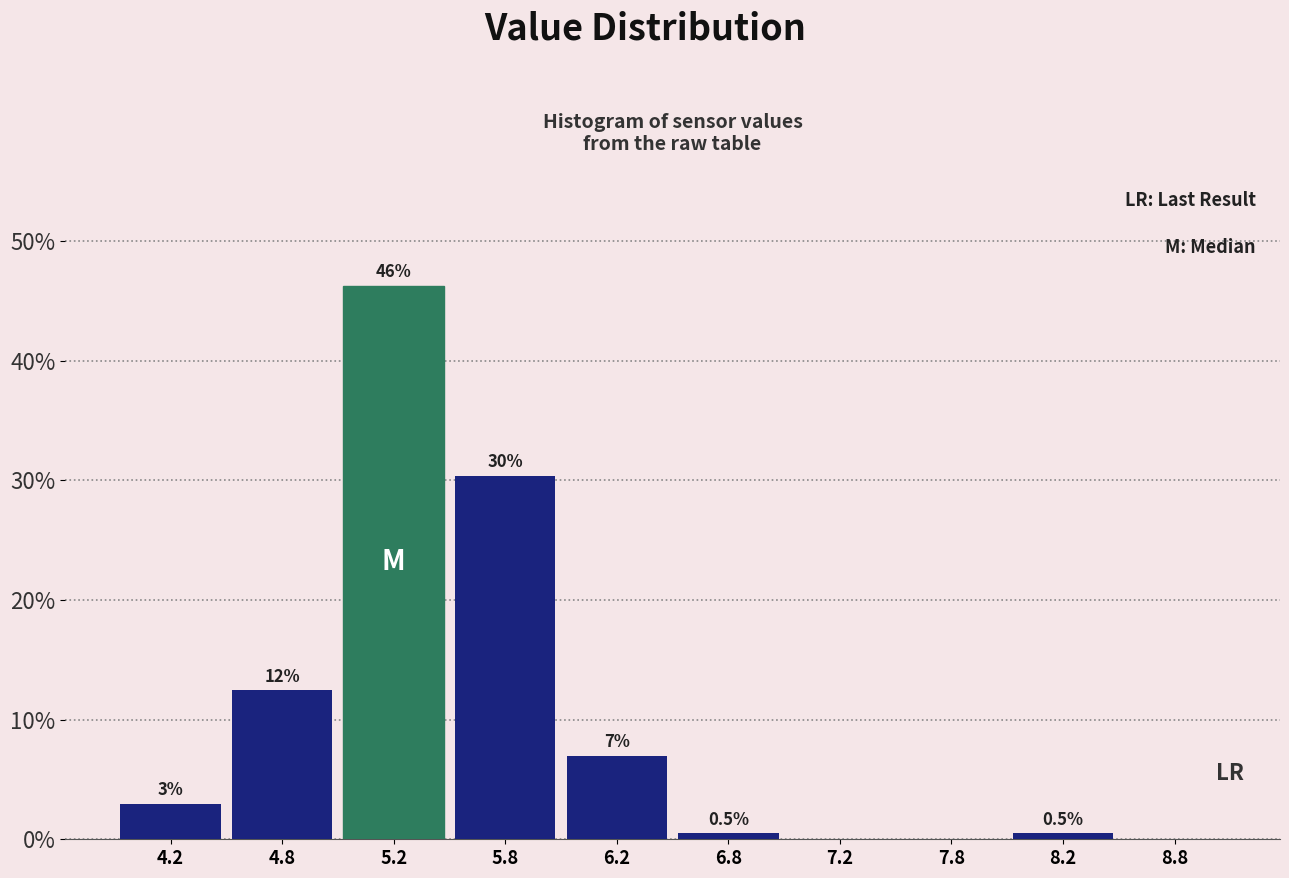

Over which range of the x-axis is the bar tallest?

5.0 to 5.5